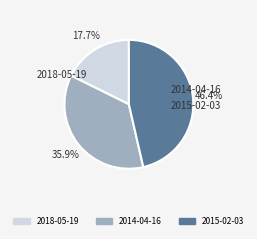

Which slice is the smallest?

2018-05-19